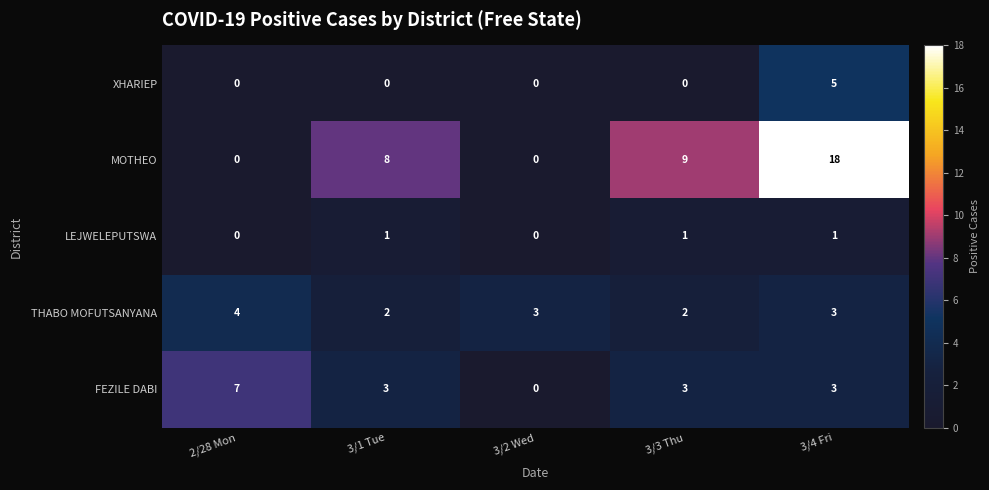

Reading right to left, what are all the values shown in this chart?

XHARIEP: 5	0	0	0	0
MOTHEO: 18	9	0	8	0
LEJWELEPUTSWA: 1	1	0	1	0
THABO MOFUTSANYANA: 3	2	3	2	4
FEZILE DABI: 3	3	0	3	7